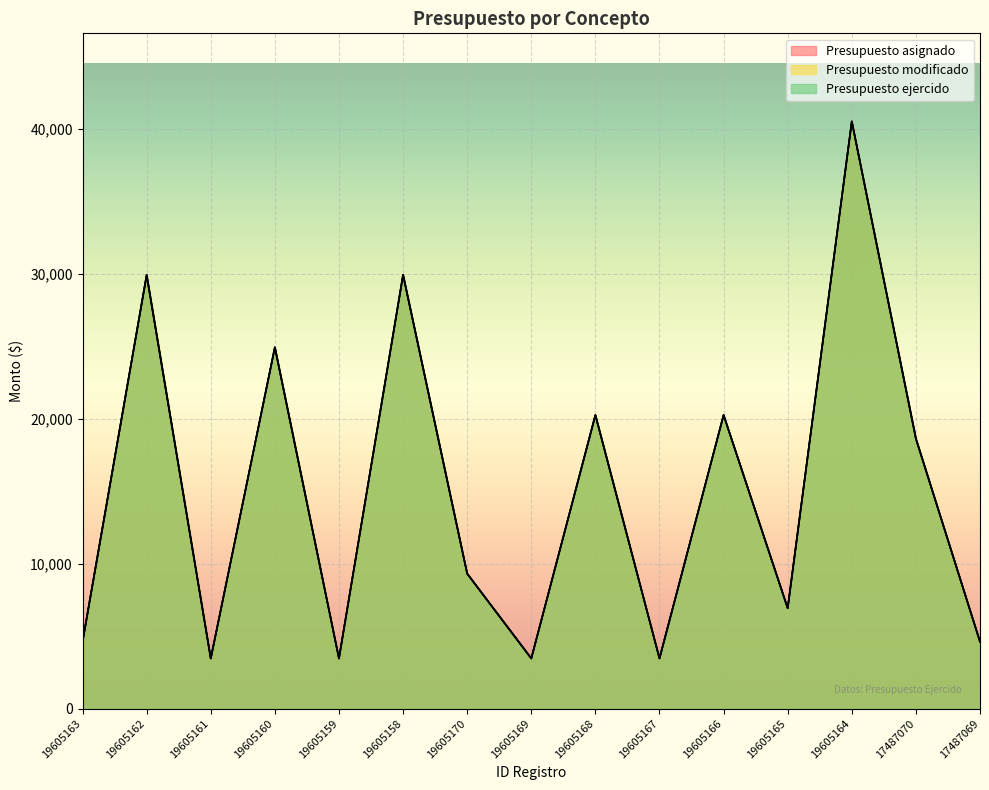

How many lines are shown in the chart?

3